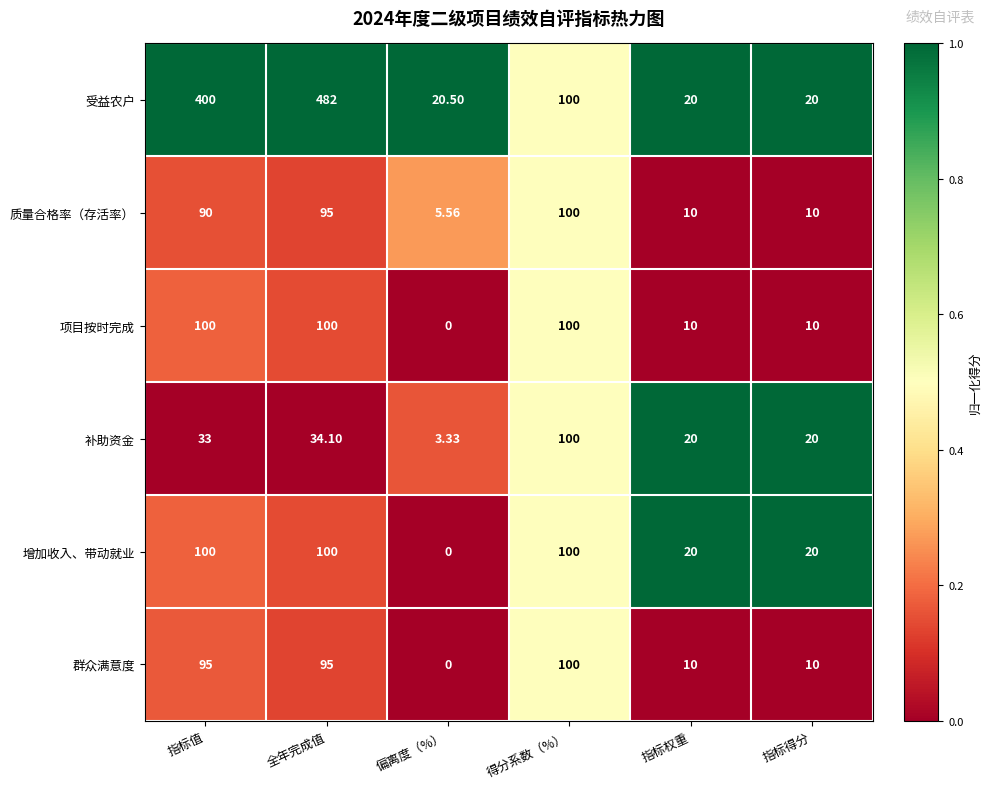

Which category has the lowest value across all series?

偏离度（%）